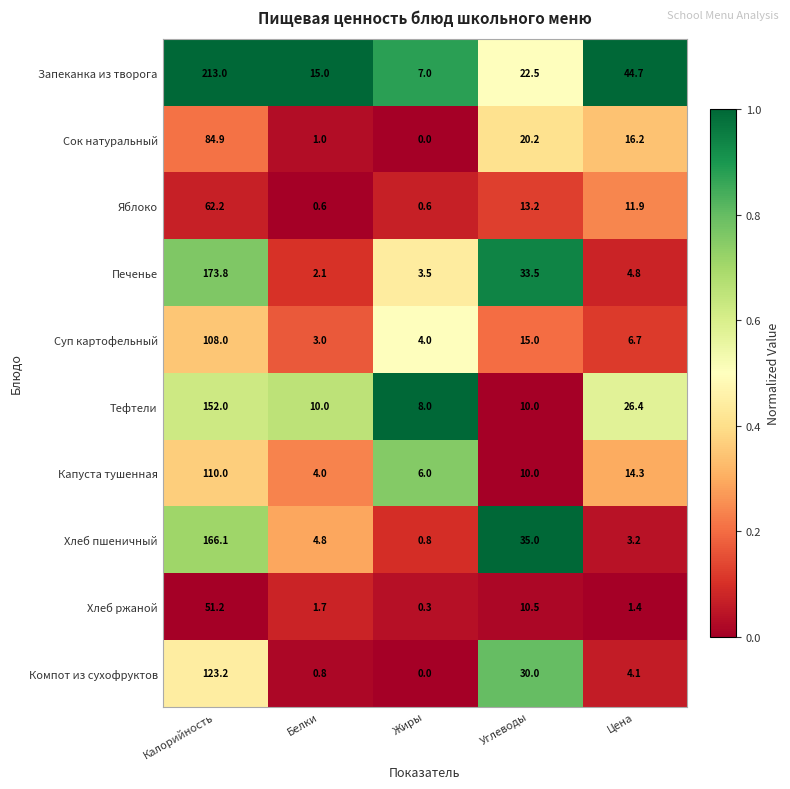

True or false: Сок натуральный has a value of 16.2 at Цена.

True